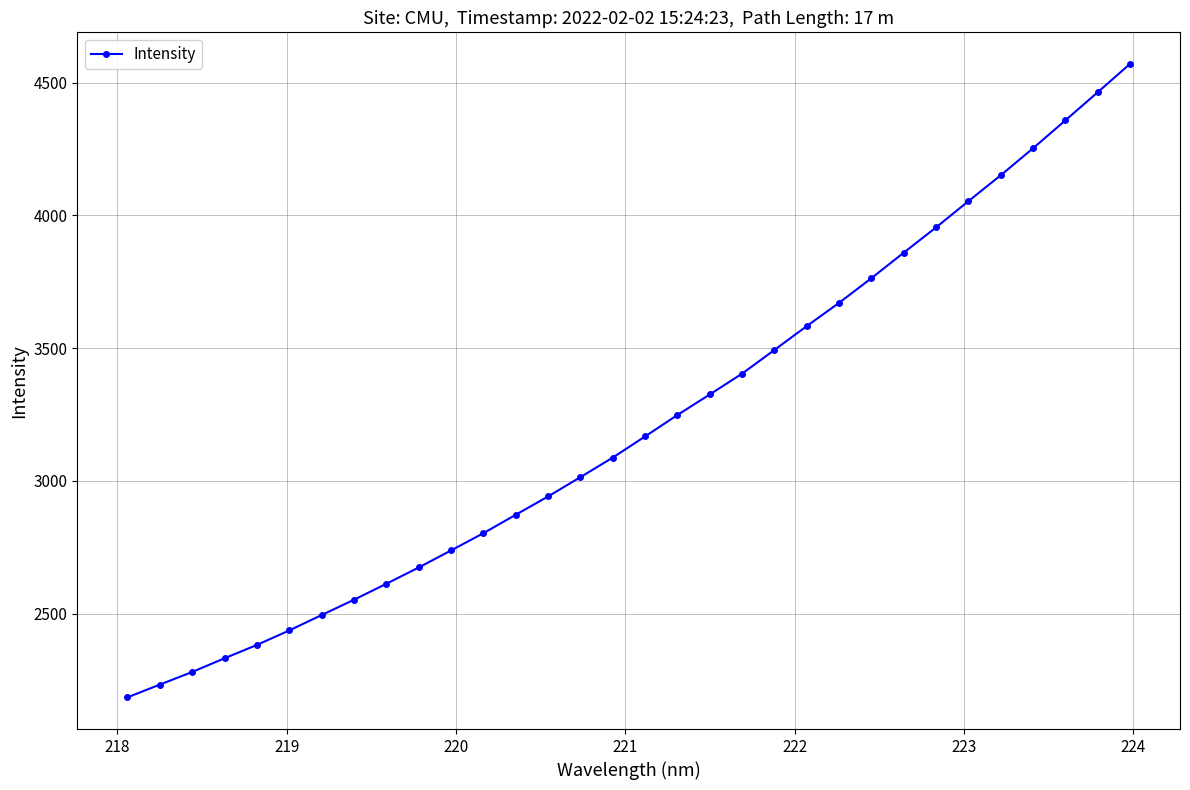

What is the minimum value shown in the chart?

2185.5